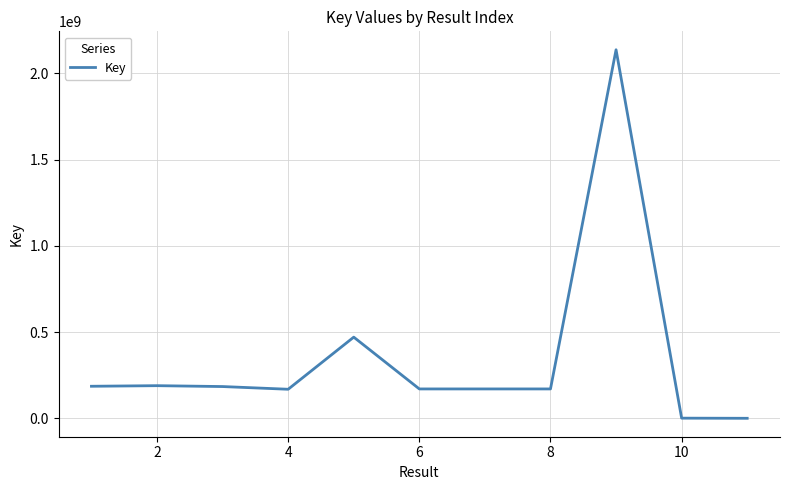

What is the difference between the maximum and minimum values?

2137360786